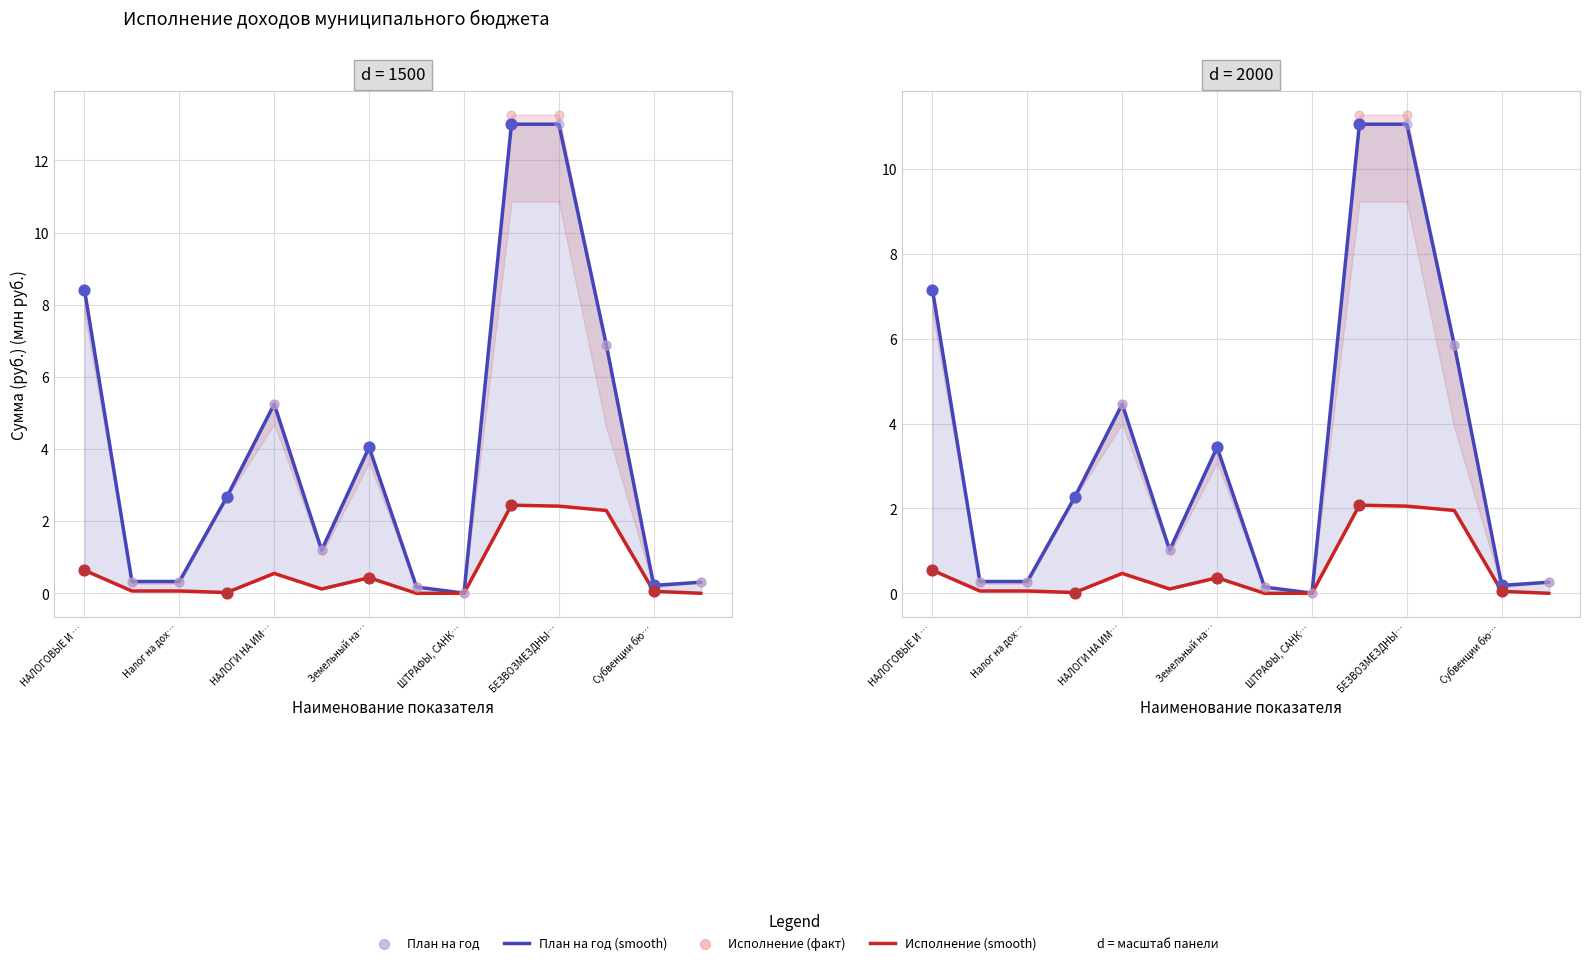

Which series has the largest Y range (max minus min)?

План на год (smooth)